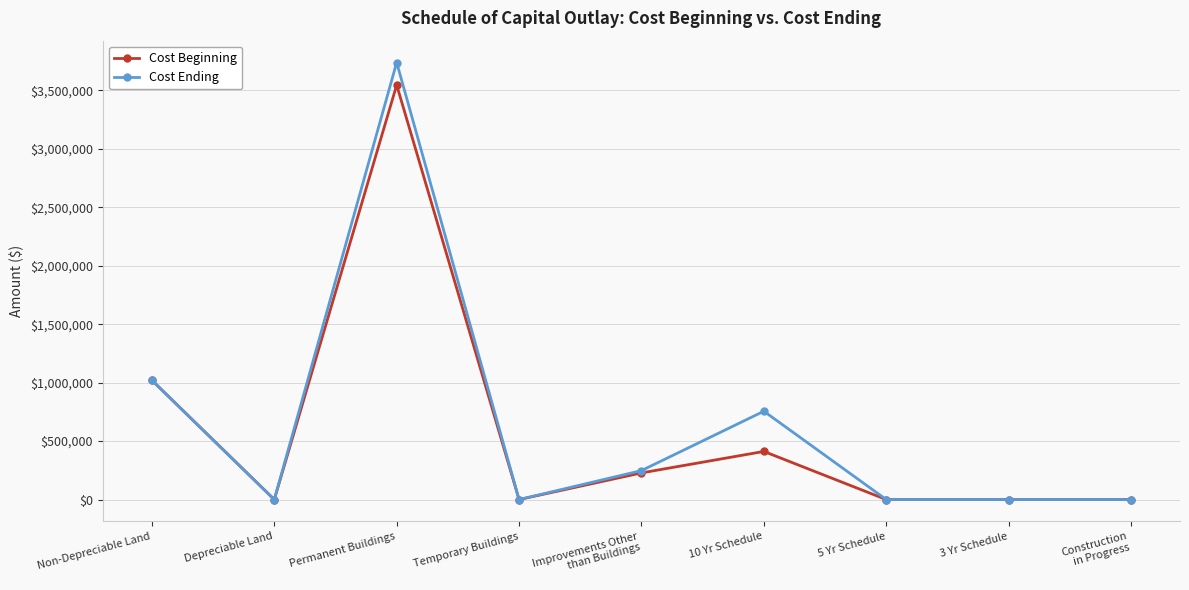

Count the number of data series in this chart.

2